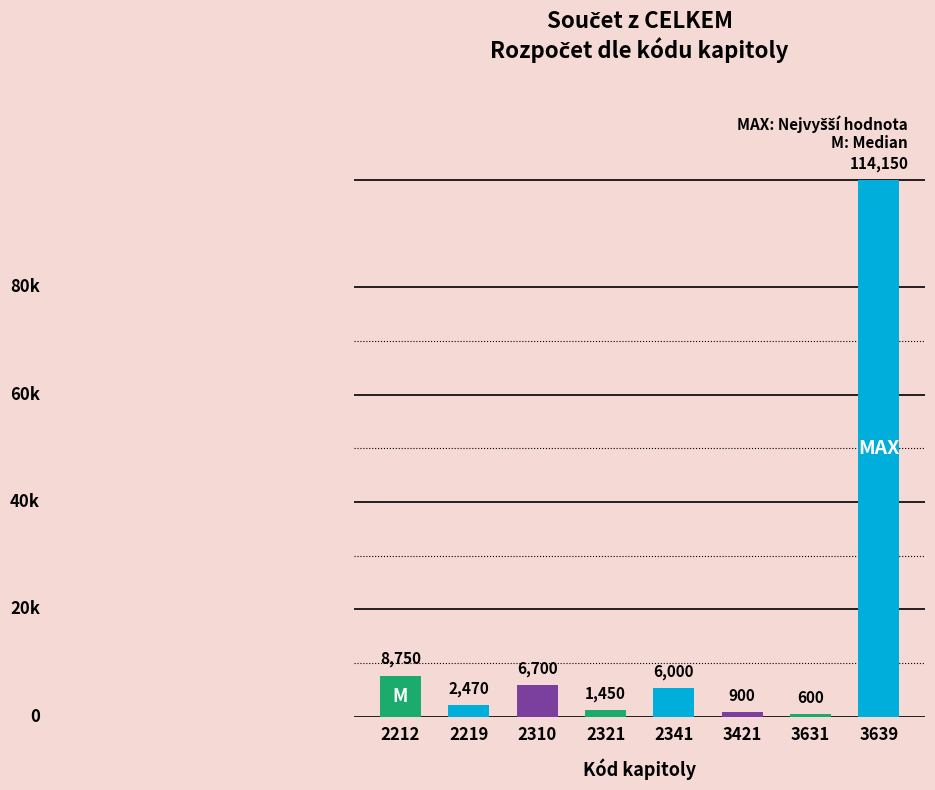

Reading left to right, list all the values displayed in this chart.

2212=8750	2219=2470	2310=6700	2321=1450	2341=6000	3421=900	3631=600	3639=114150